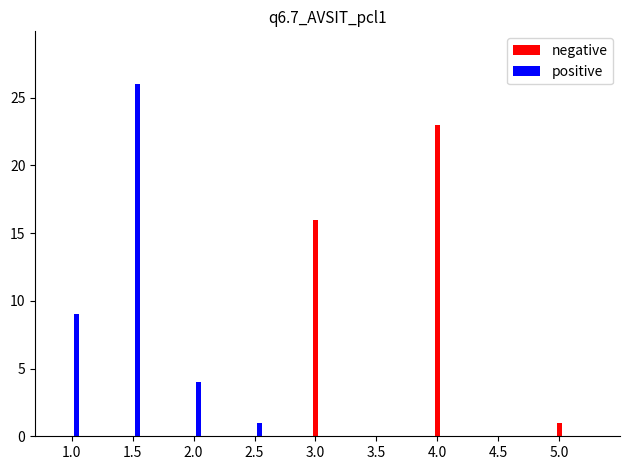

Between 1.5 and 5.0, which series saw the biggest shift?

positive